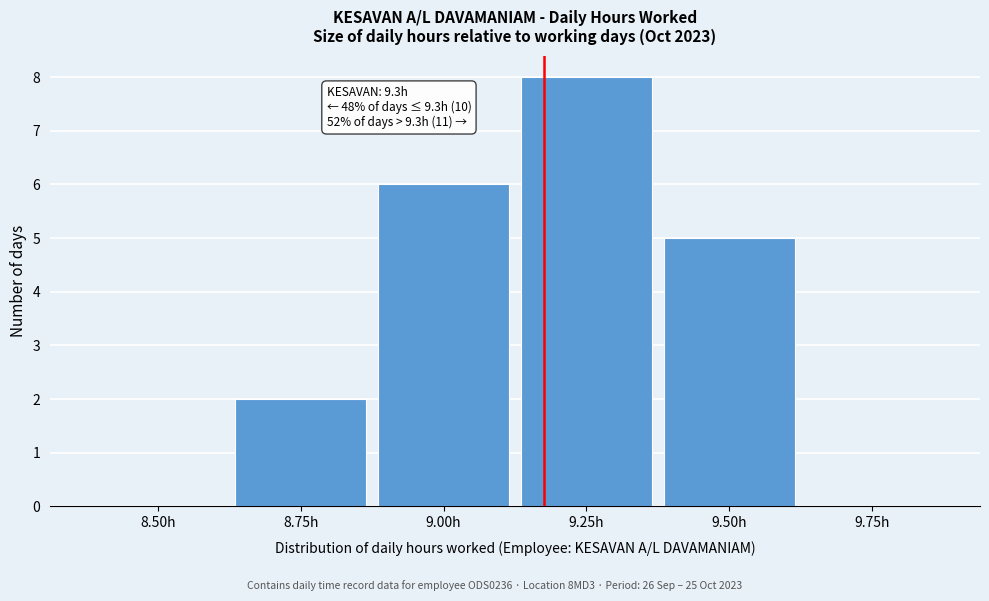

Reading left to right, what are all the values shown in this chart?

8.50h=0	8.75h=2	9.00h=6	9.25h=8	9.50h=5	9.75h=0